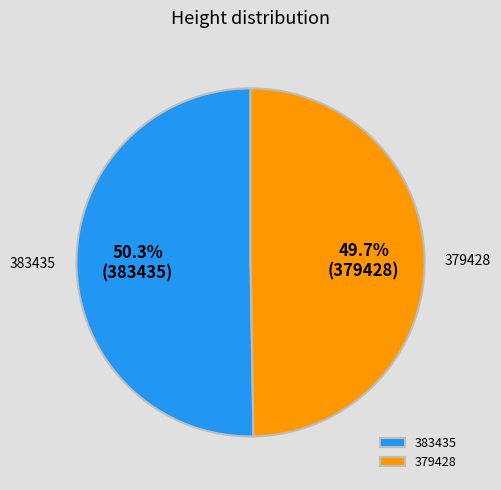

How many slices are in this pie chart?

2